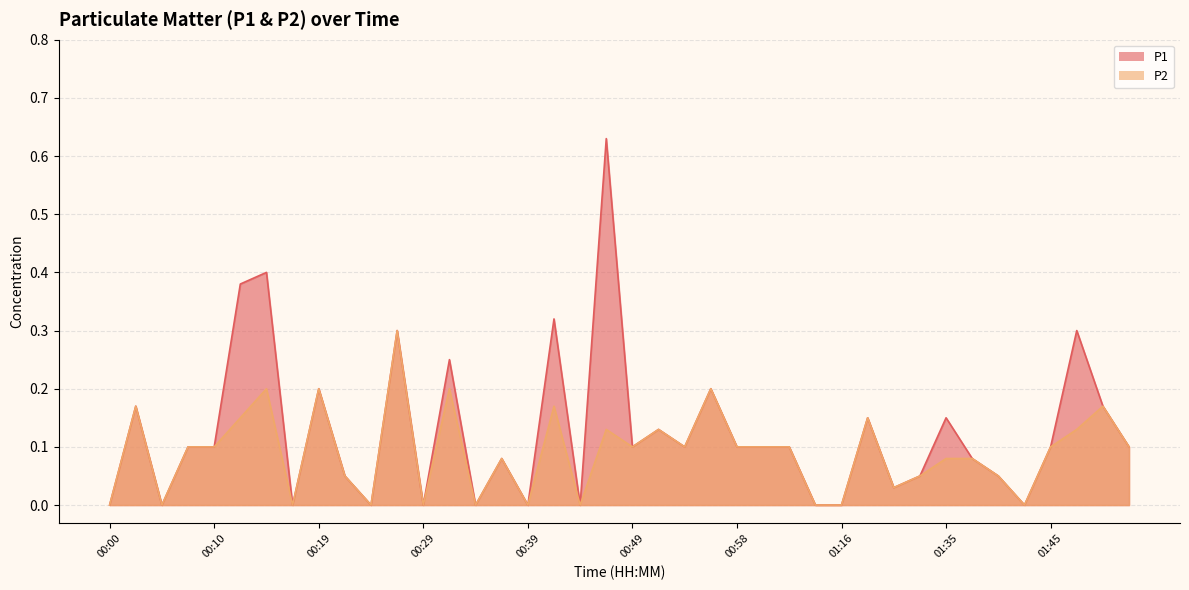

What is the approximate value of P1 at 01:45?

0.1